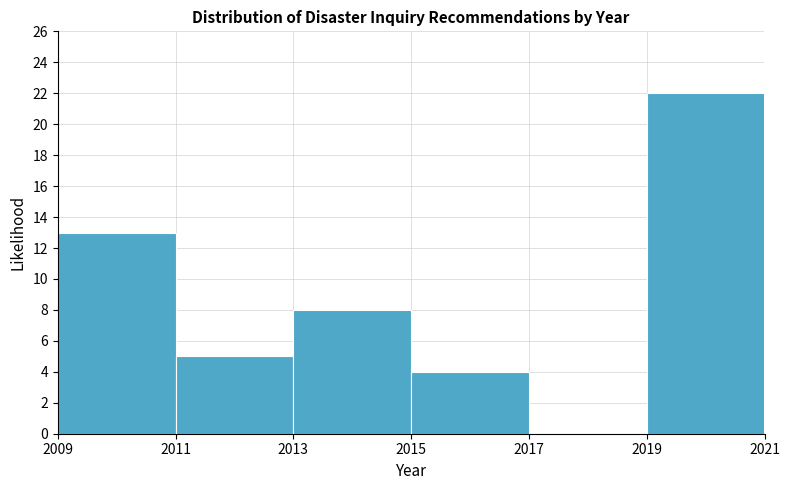

Reading left to right, list every bar in this chart as the range it spans on the x-axis followed by its height. The values are not printed on the chart, so give them approximately, as read against the axis.

2009 to 2011: 13
2011 to 2013: 5
2013 to 2015: 8
2015 to 2017: 4
2017 to 2019: 0
2019 to 2021: 22